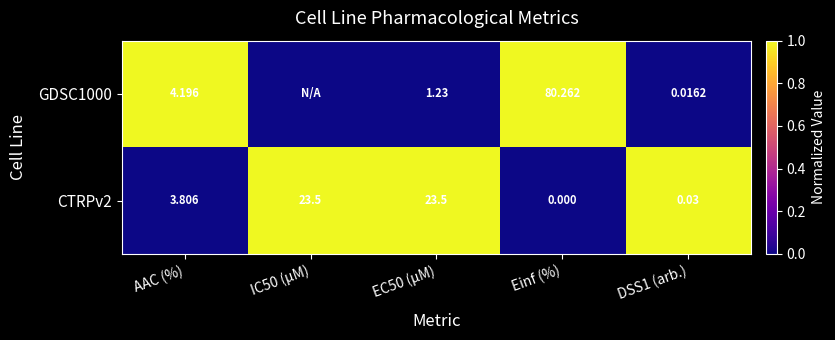

How many positive values does the CTRPv2 series have?

4